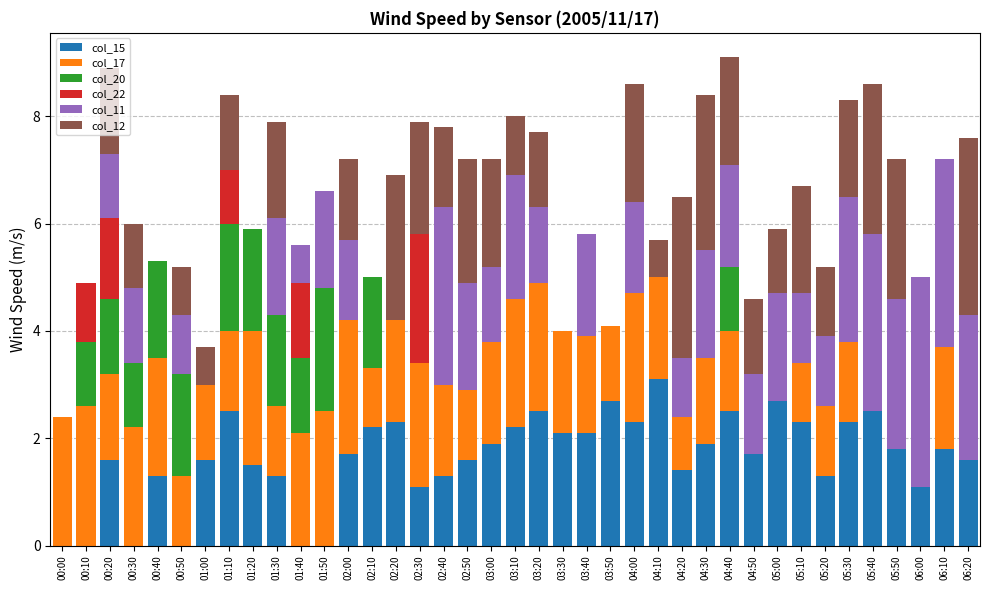

How many data points does each series have?

39